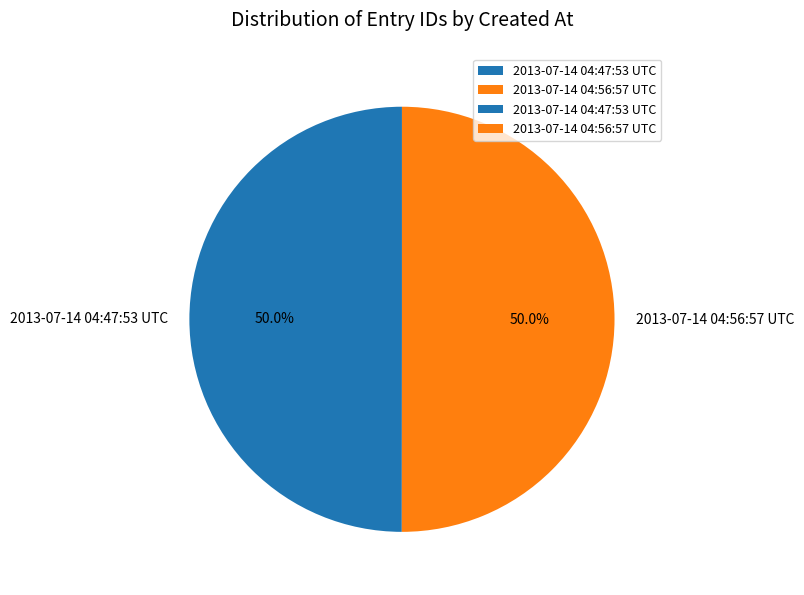

Combined, what portion of the pie is 2013-07-14 04:56:57 UTC and 2013-07-14 04:47:53 UTC?

100.0%